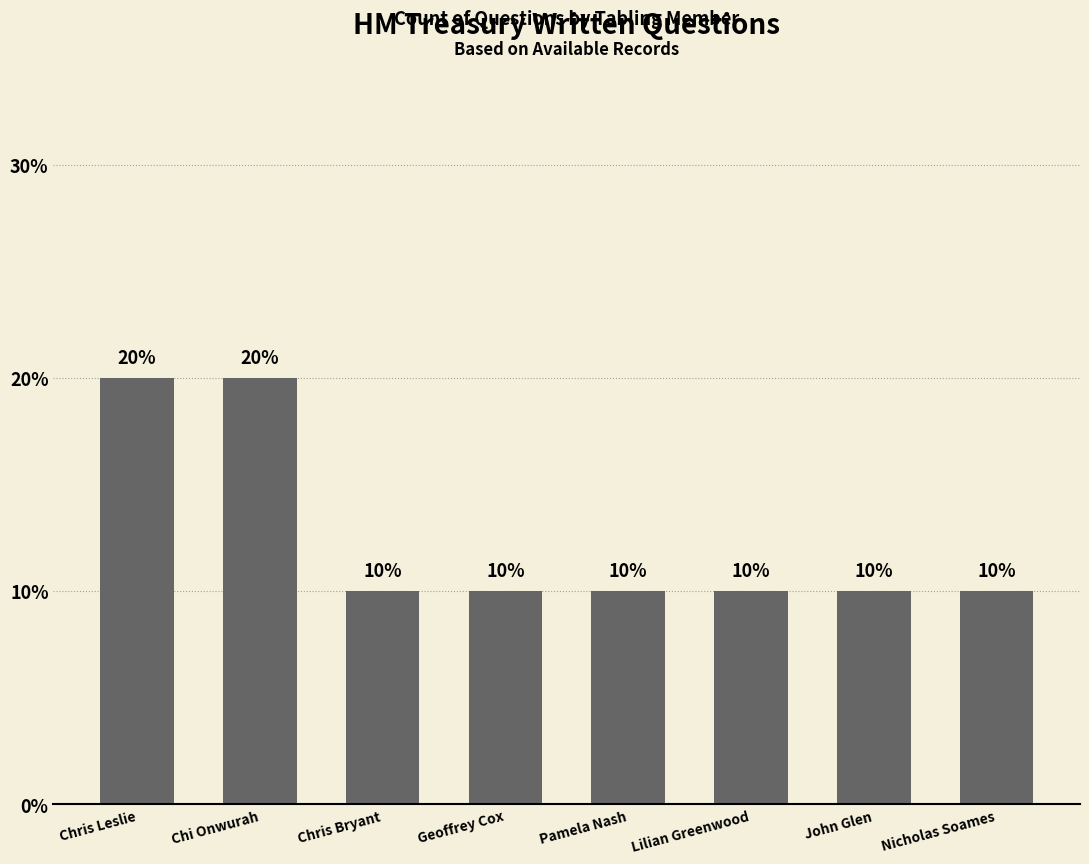

What is the maximum value shown in the chart?

20